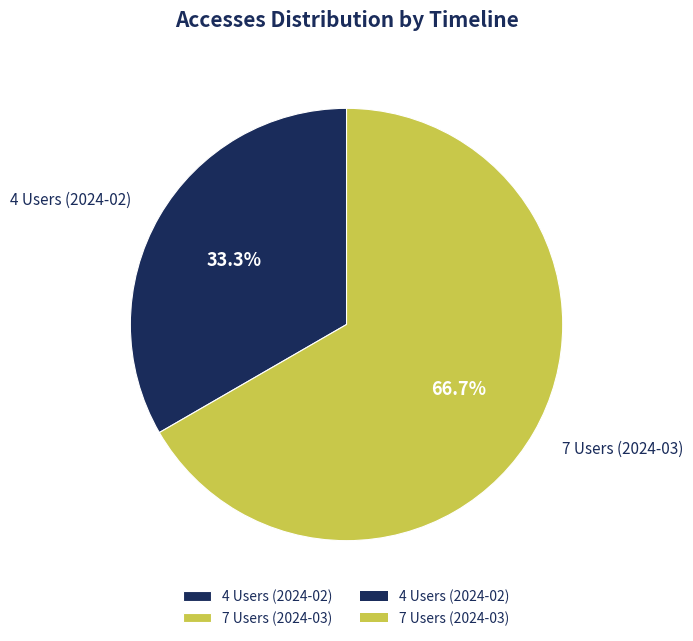

Do 4 Users (2024-02) and 7 Users (2024-03) together represent more than half of the pie?

Yes